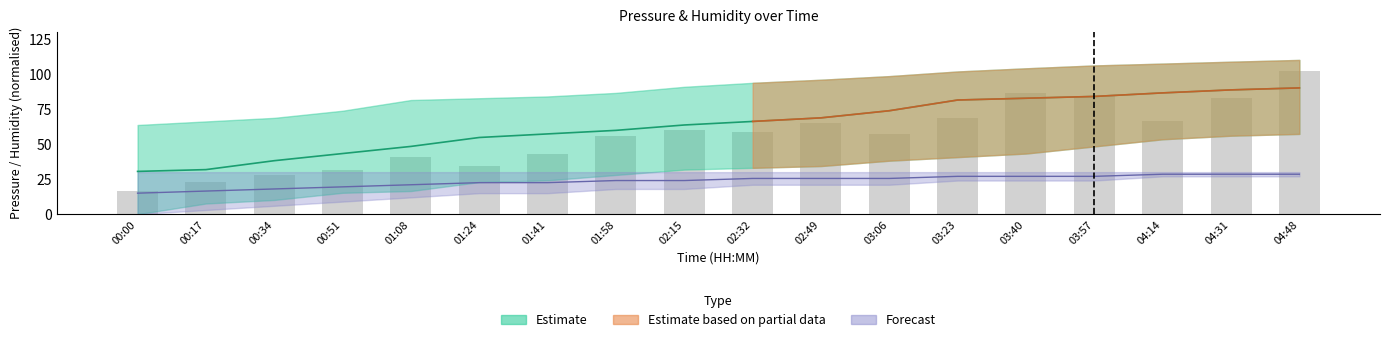

True or false: the data shows 59.8 at 02:15.

True